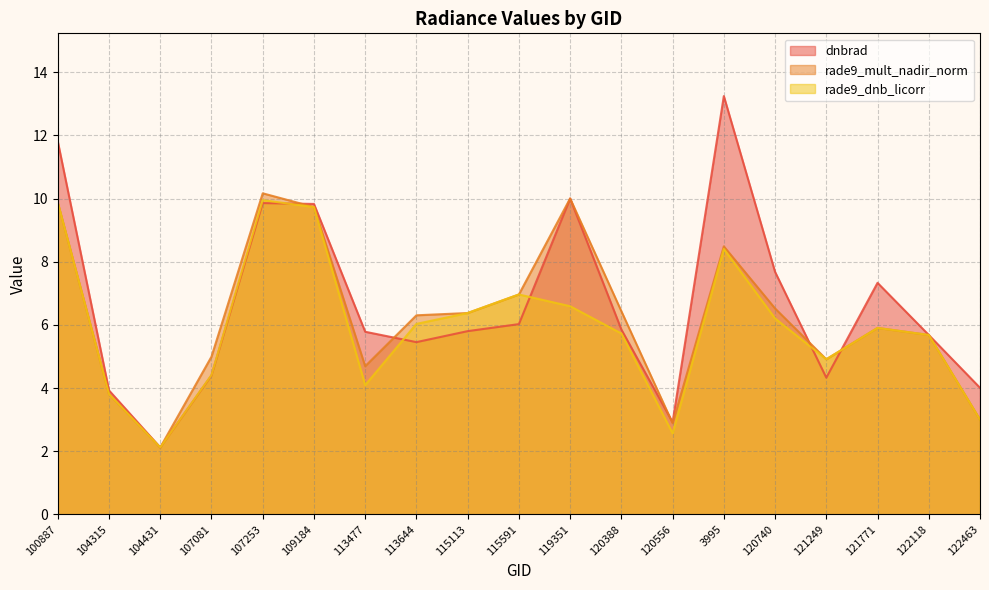

Rank the series at 122118 from lowest to highest value.

rade9_mult_nadir_norm, rade9_dnb_licorr, dnbrad